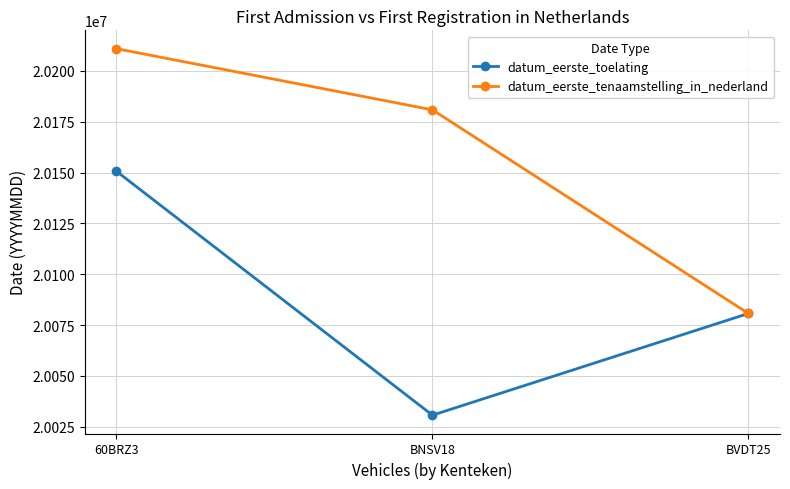

Which series has the widest spread of values?

datum_eerste_tenaamstelling_in_nederland